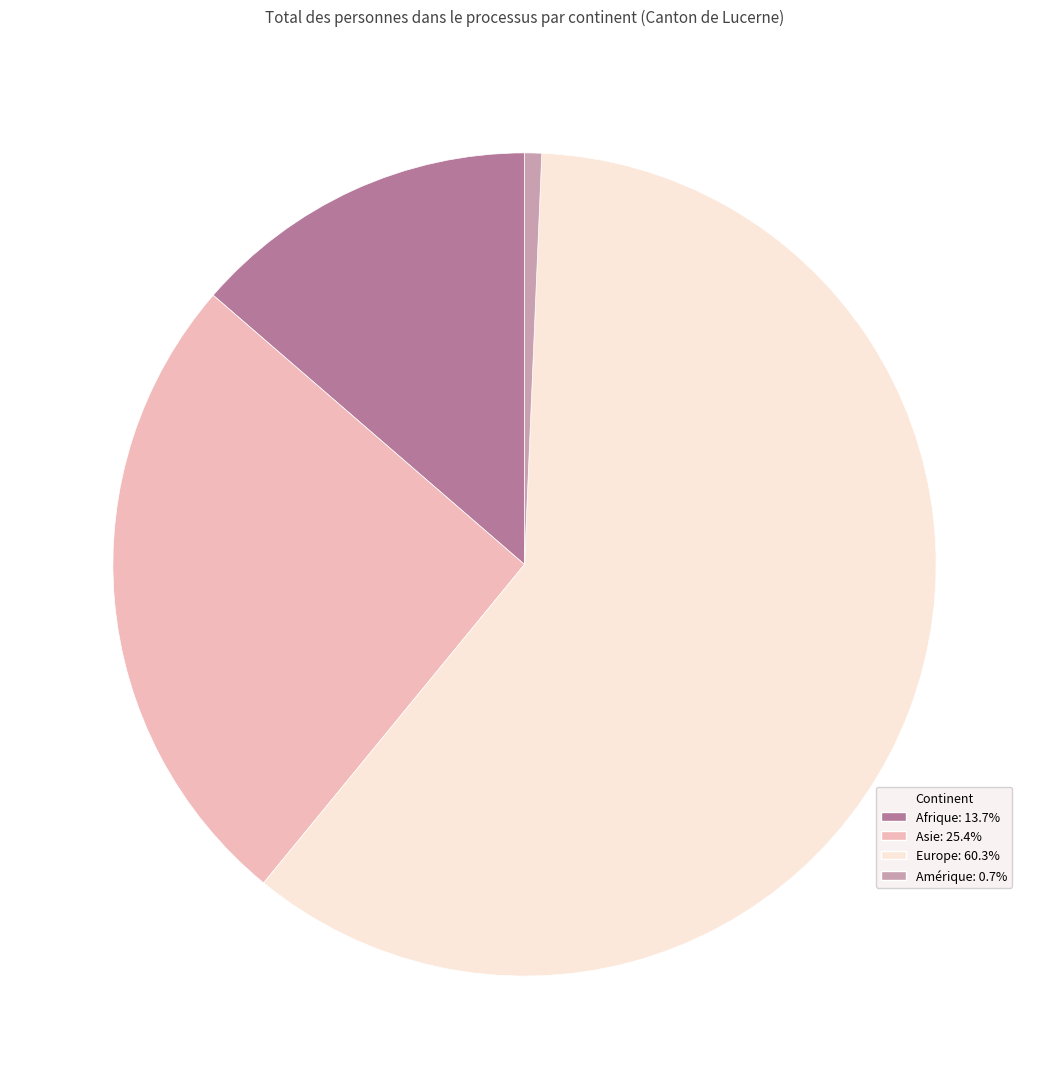

Which slice is the smallest?

Amérique